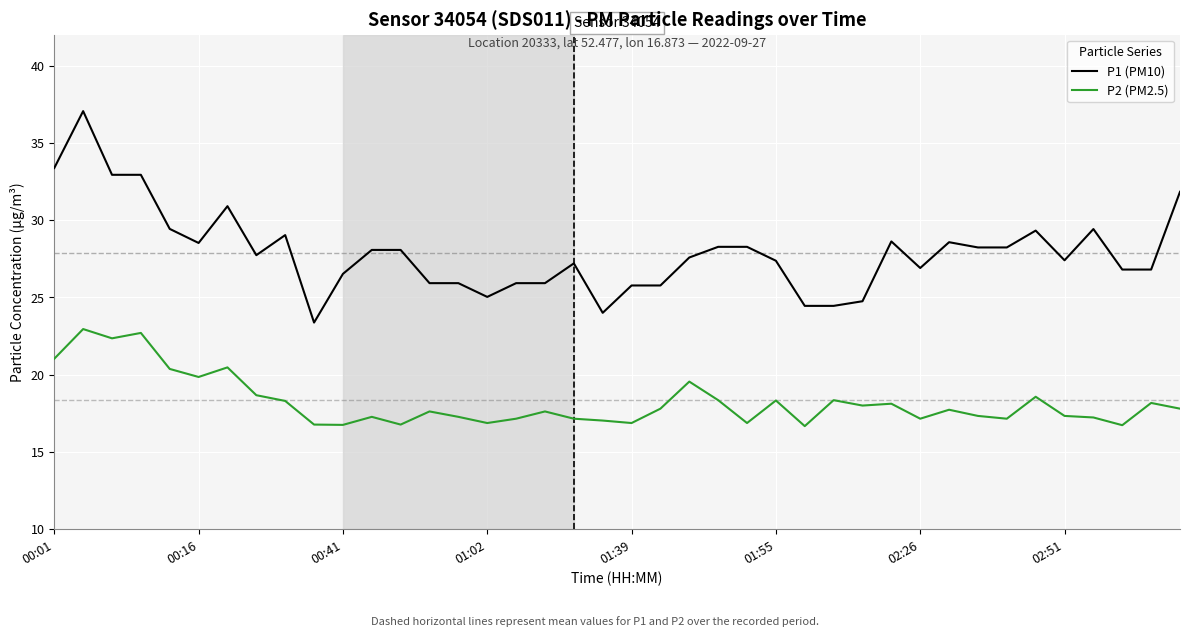

Rank the series by their average value, from highest to lowest.

P1 (PM10), P2 (PM2.5)